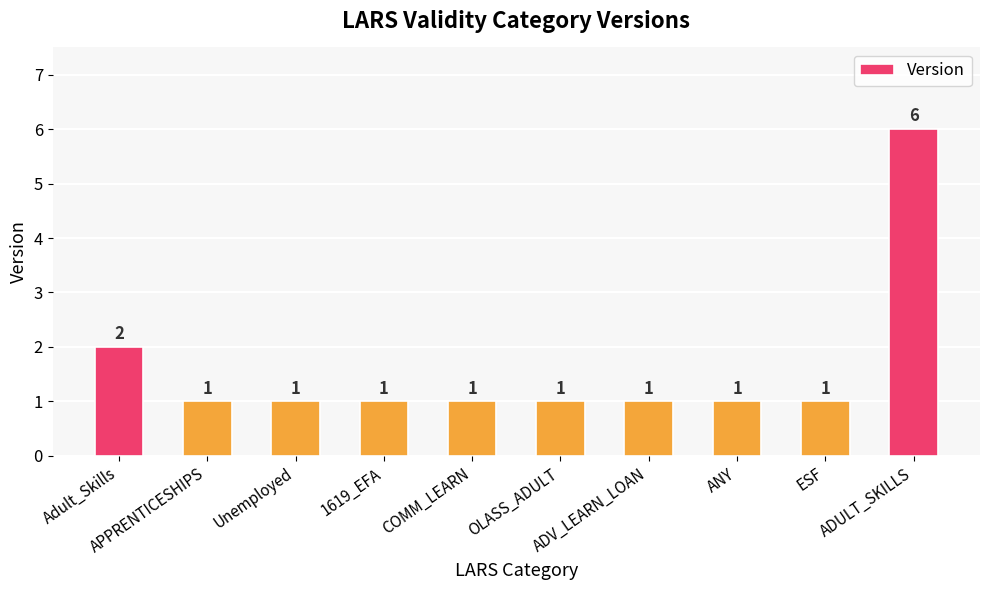

Reading left to right, extract all data points from this chart.

Adult_Skills=2	APPRENTICESHIPS=1	Unemployed=1	1619_EFA=1	COMM_LEARN=1	OLASS_ADULT=1	ADV_LEARN_LOAN=1	ANY=1	ESF=1	ADULT_SKILLS=6